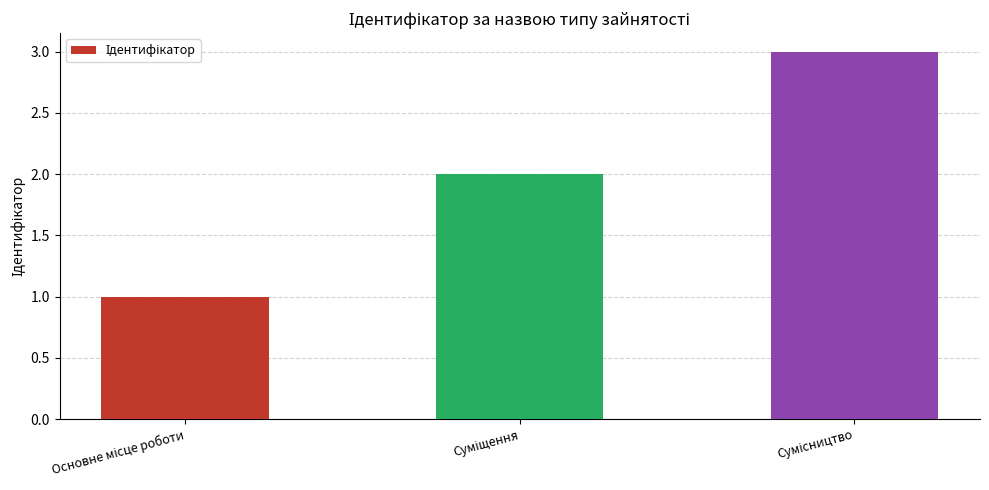

Does the chart contain any negative values?

No